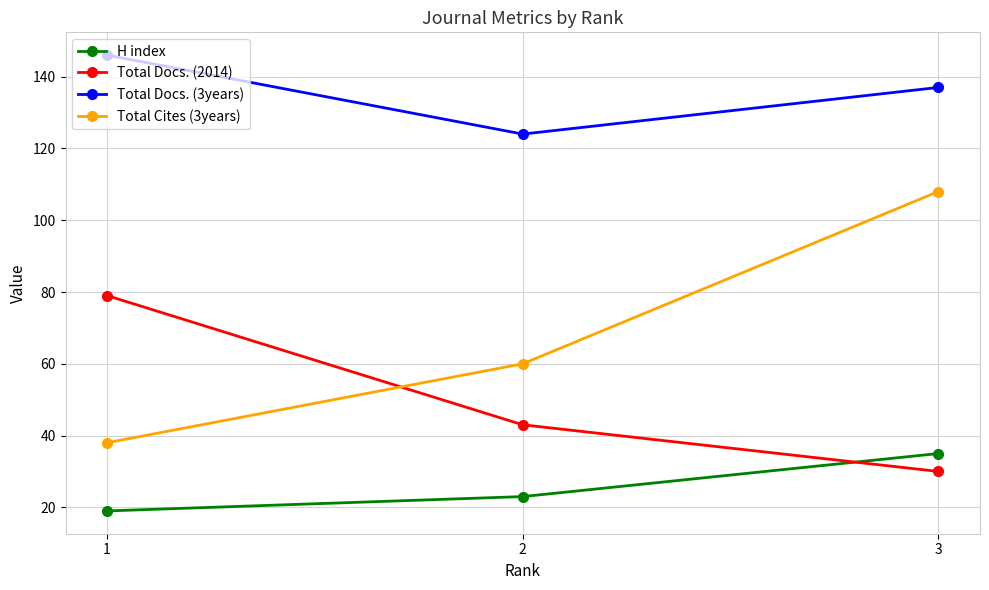

True or false: Total Cites (3years) has a value of 21 at 2.

False